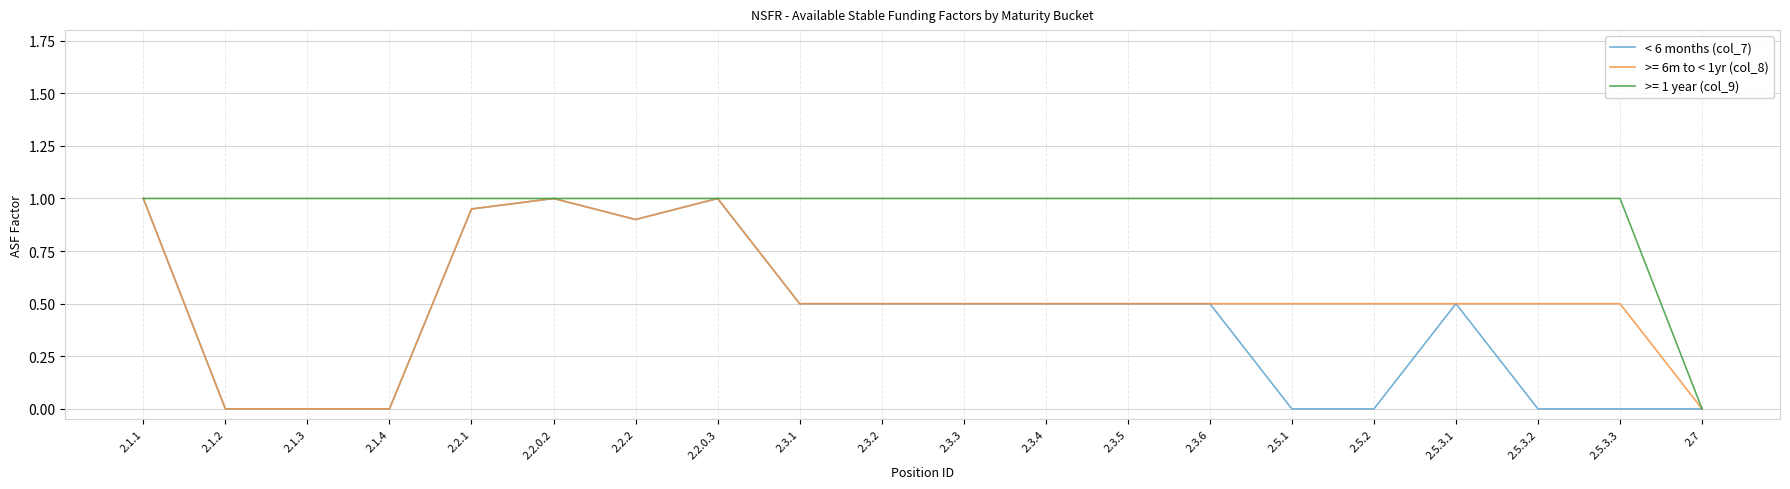

What position from the left is 2.5.3.3?

19